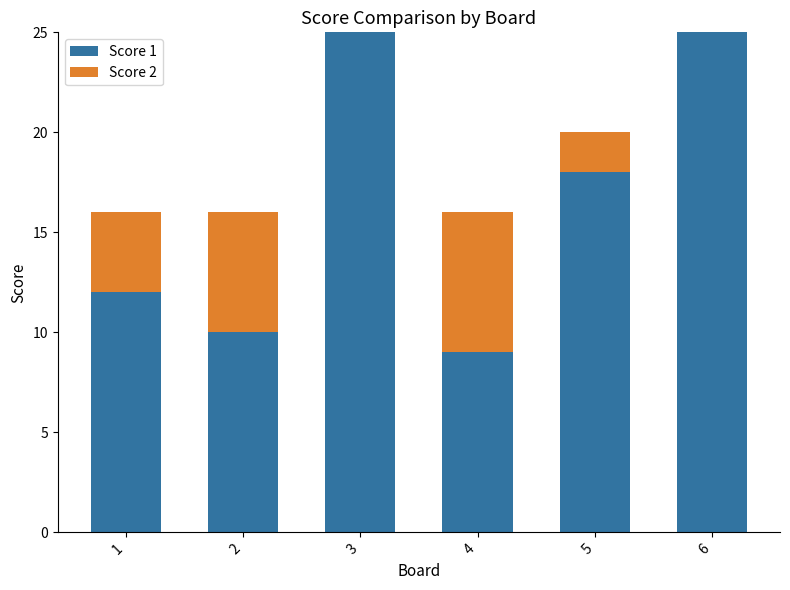

The value of Score 1 at 3 is 11. True or false?

False